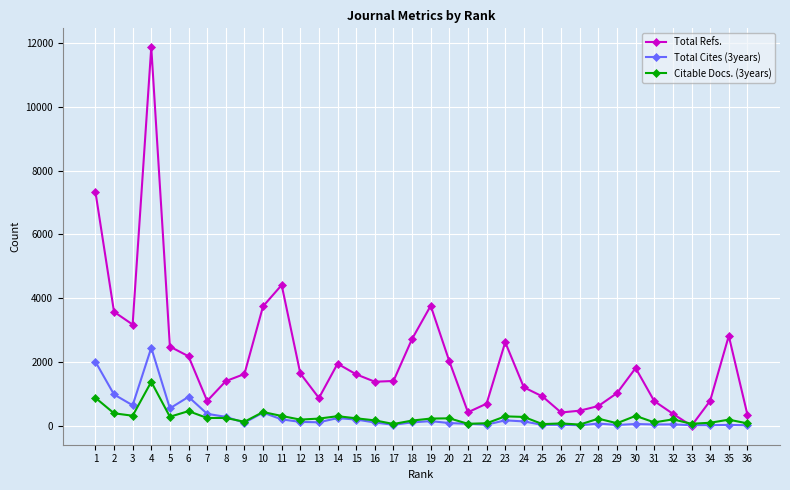

Which series has the largest range (max minus min)?

Total Refs.